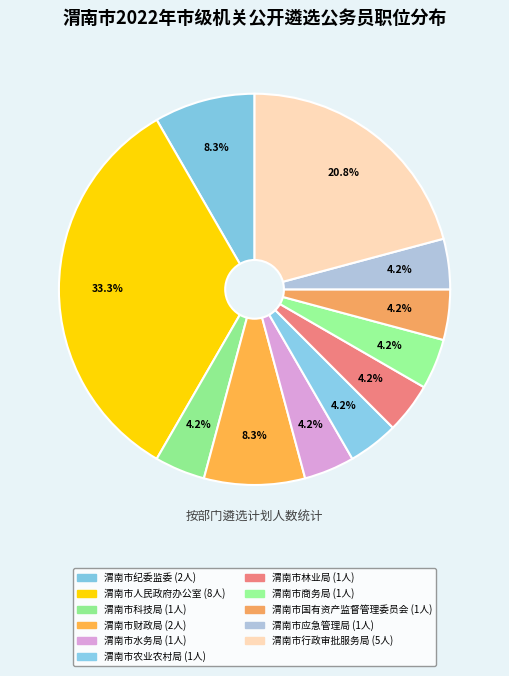

How many slices are in this pie chart?

11